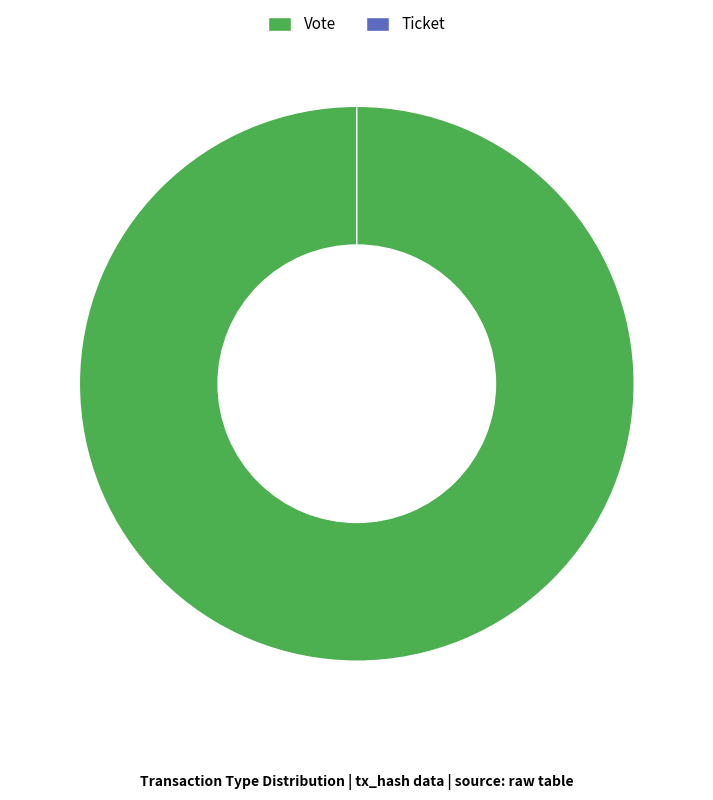

How many segments does this pie chart have?

2